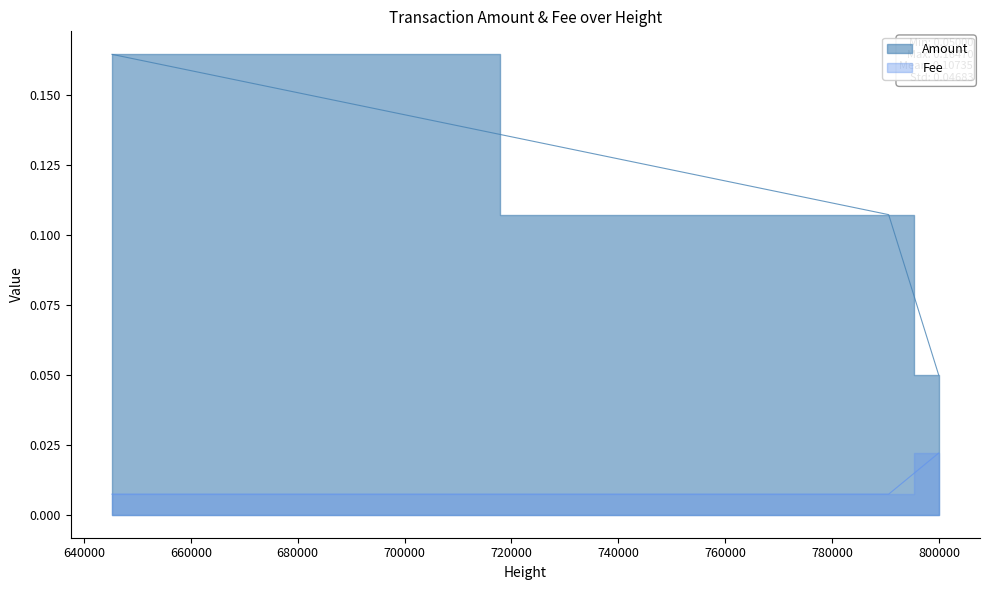

Does the chart have visible grid lines?

No